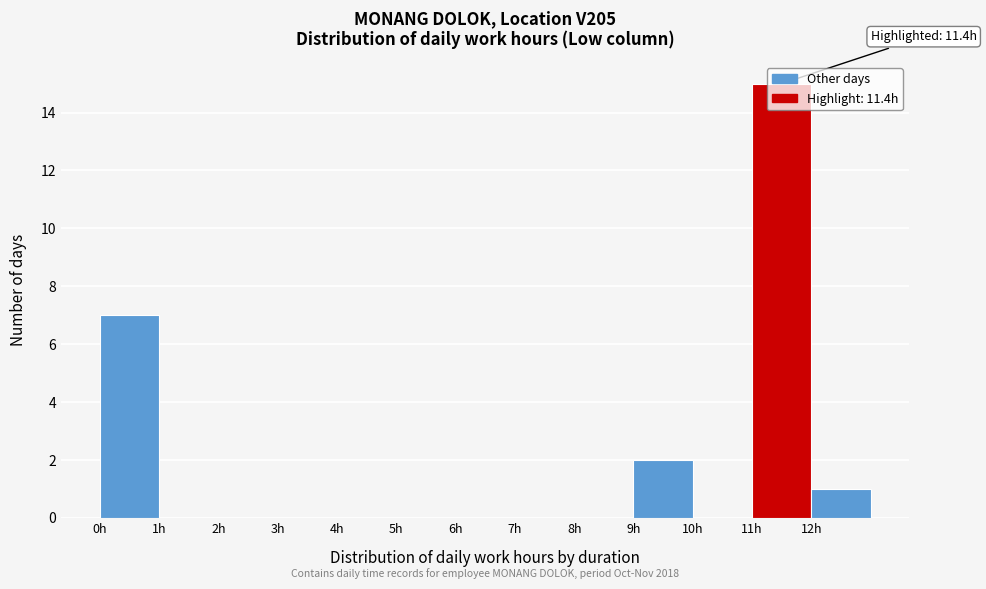

Which range on the x-axis has the tallest bar?

11 to 12